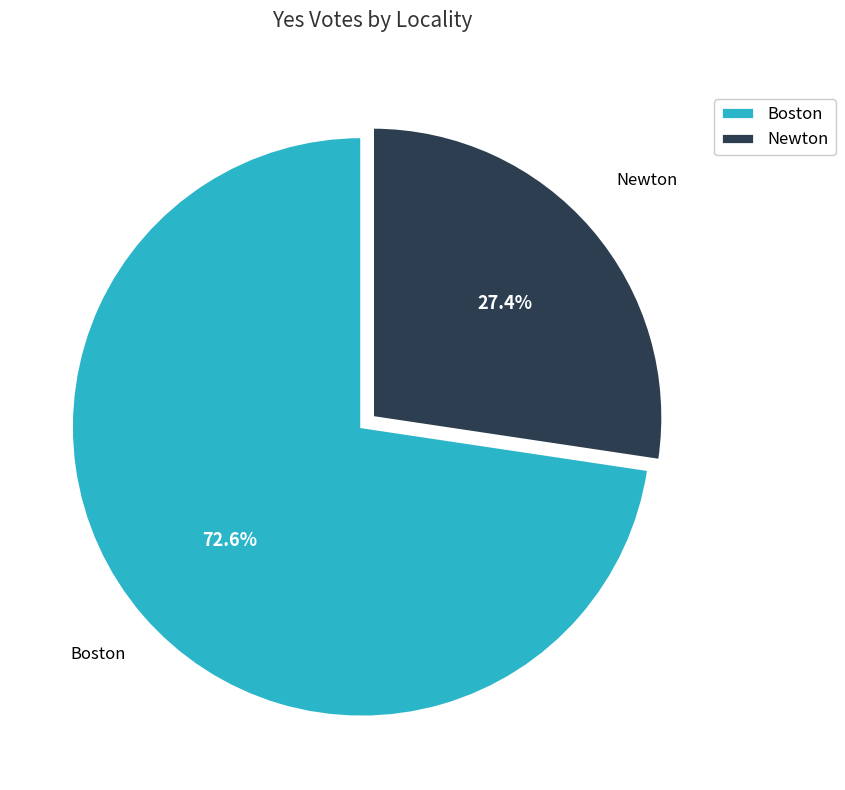

Which category has the smallest portion of the pie?

Newton